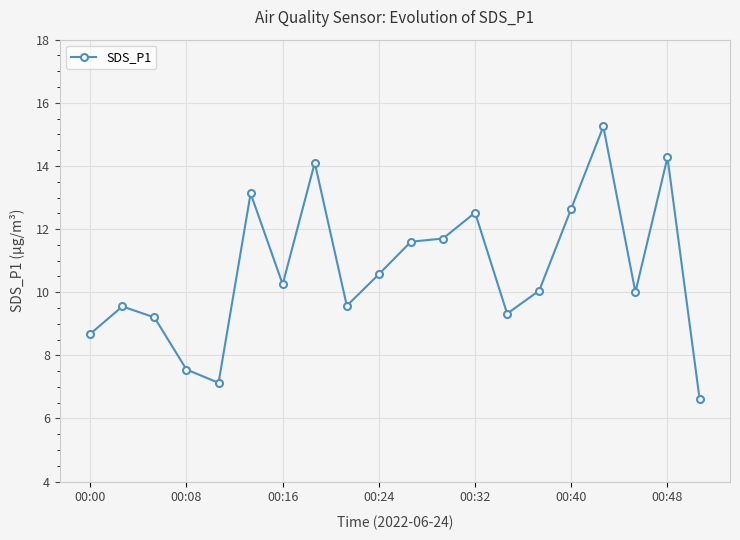

What is the difference between the maximum and minimum values?

8.6